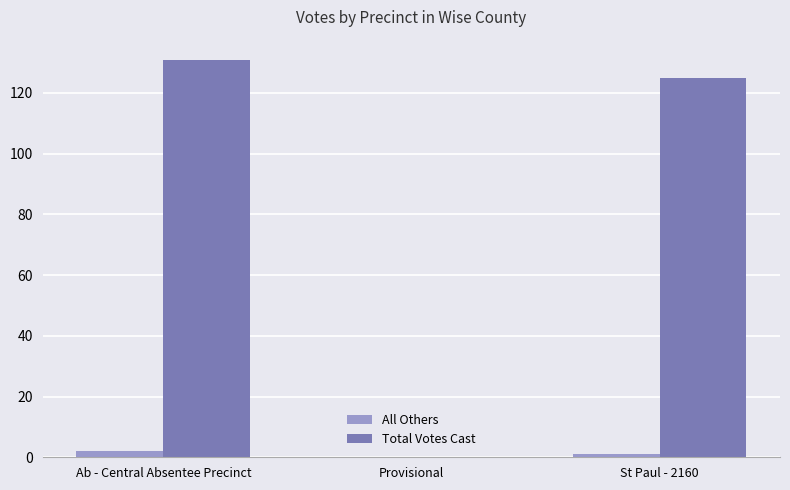

Is it true that All Others equals 0 at Provisional?

True